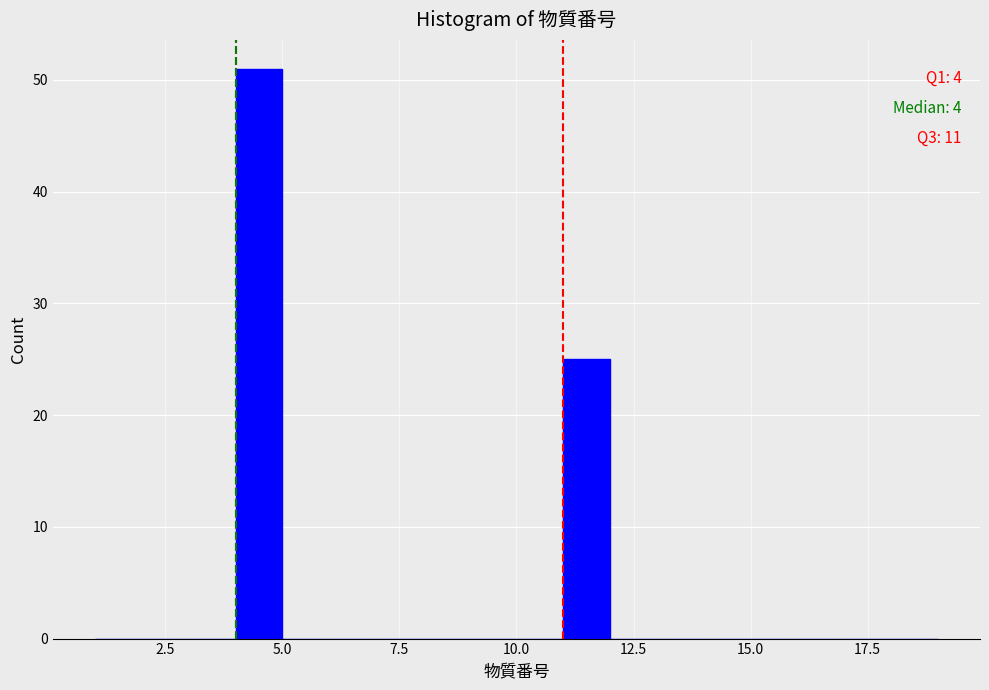

Around what value on the x-axis is the tallest bar? Give the approximate position of its centre, as read against the axis.

4.5